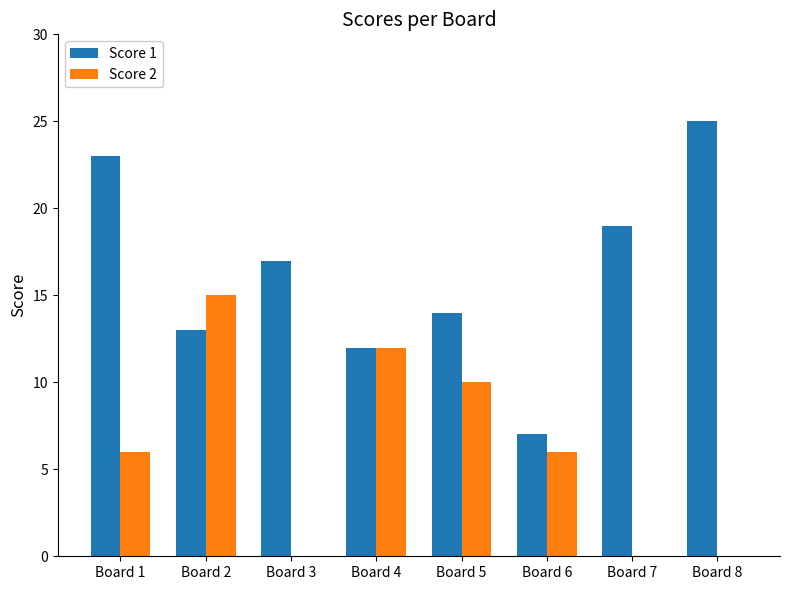

At which label does Score 1 reach its peak?

Board 8